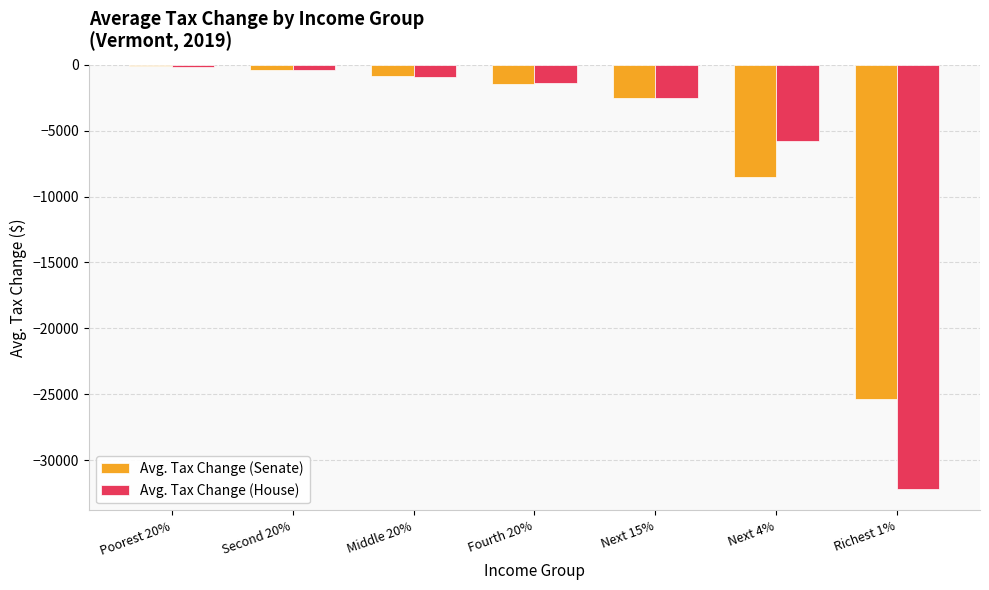

What is the sum of all Avg. Tax Change (House) values?

-43350